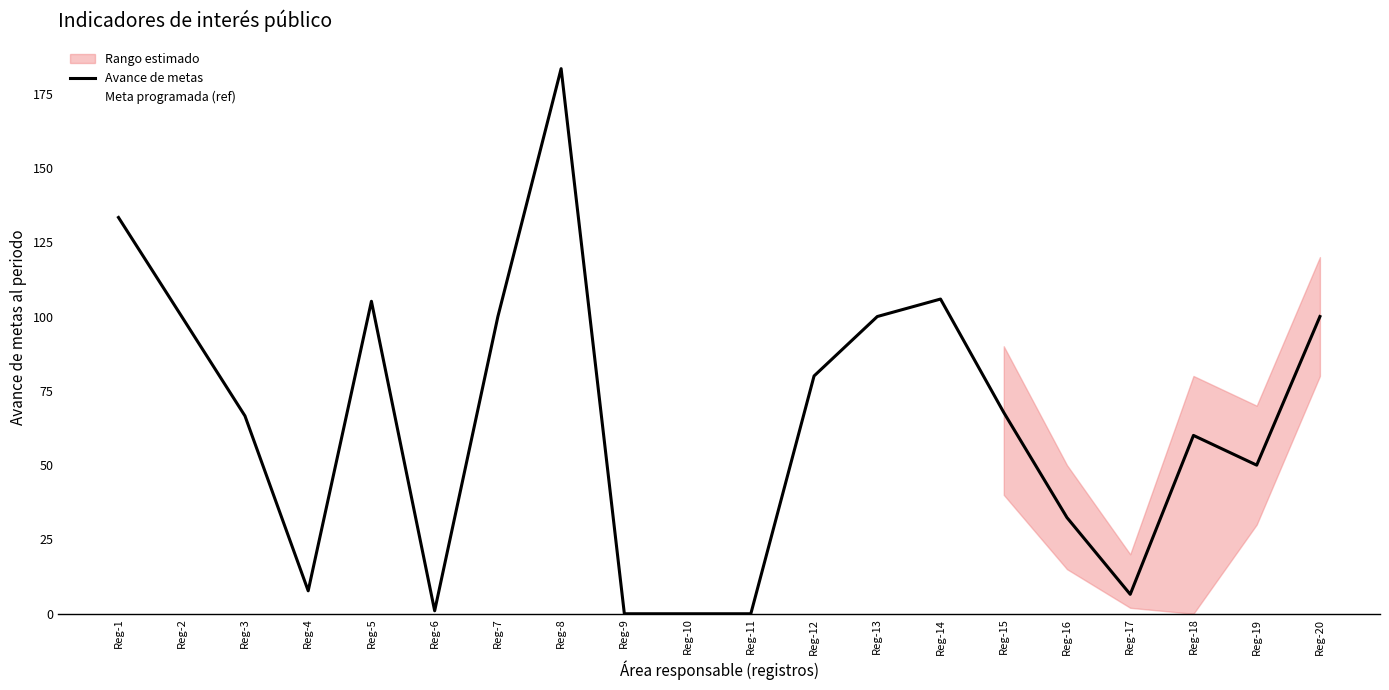

Which has a higher value, Reg-10 or Reg-6?

Reg-6